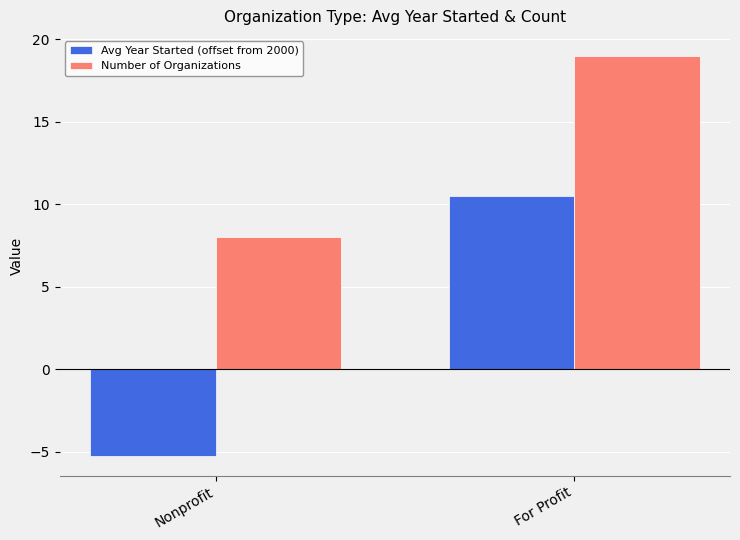

What is the total value across all series at Nonprofit?

2.8